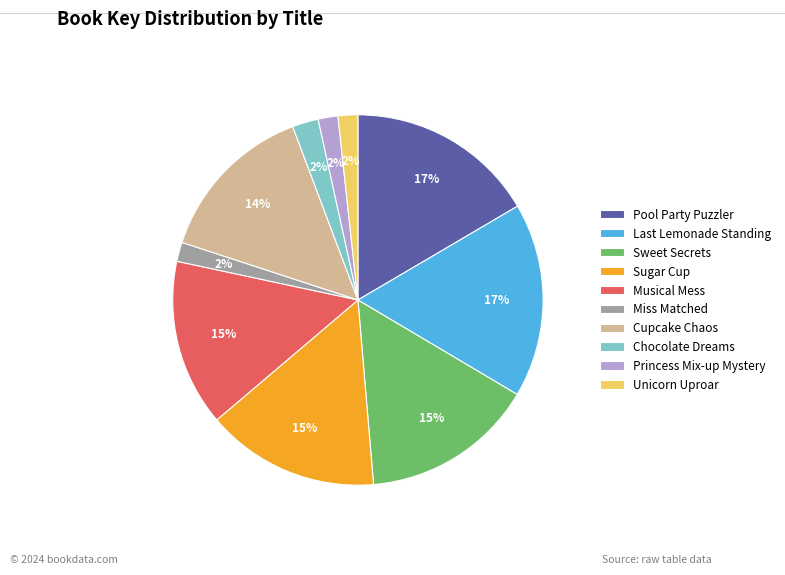

Is Unicorn Uproar the majority of the pie?

No